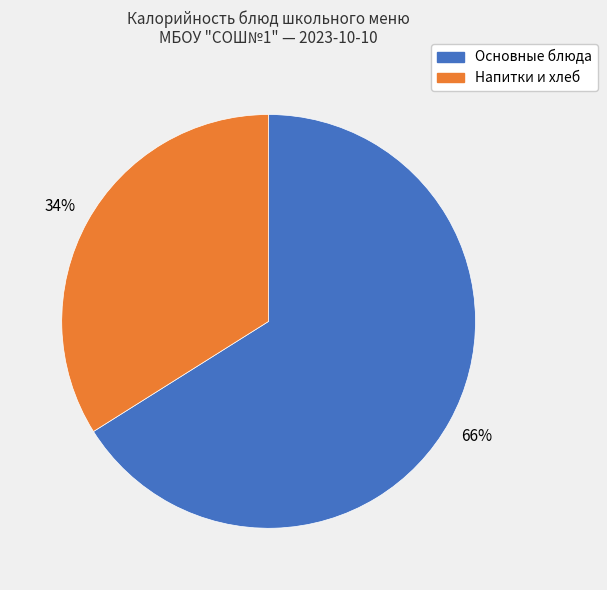

To the nearest percent, what is the average slice percentage?

50%